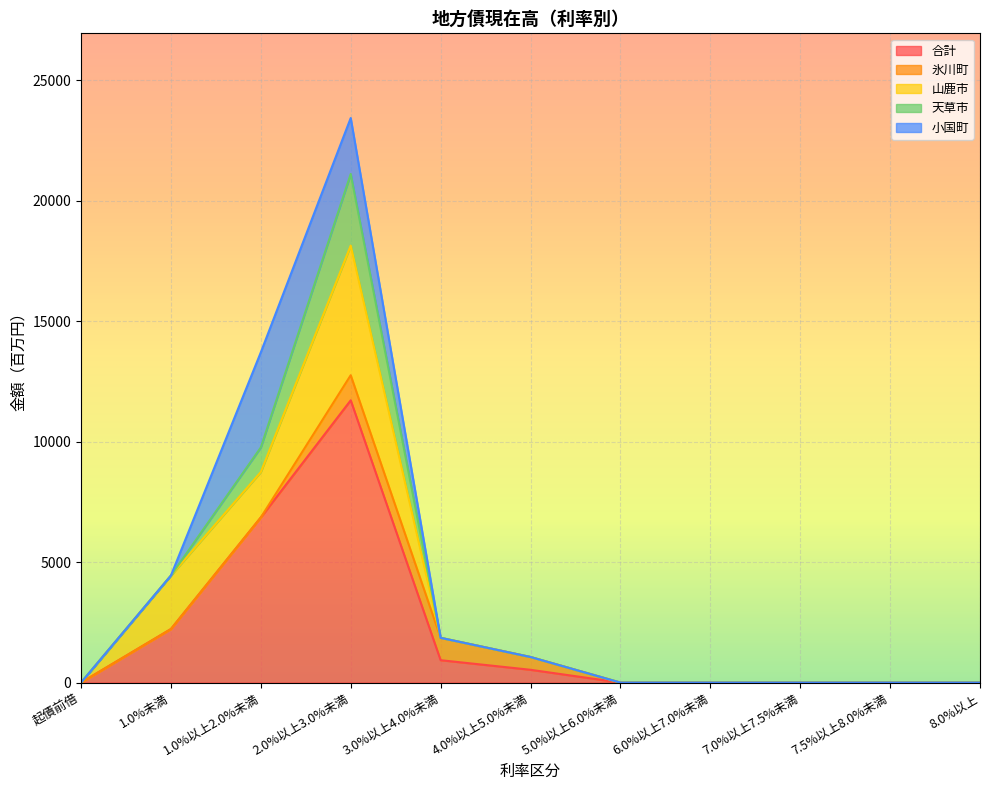

How many positive values does the 山鹿市 series have?

3